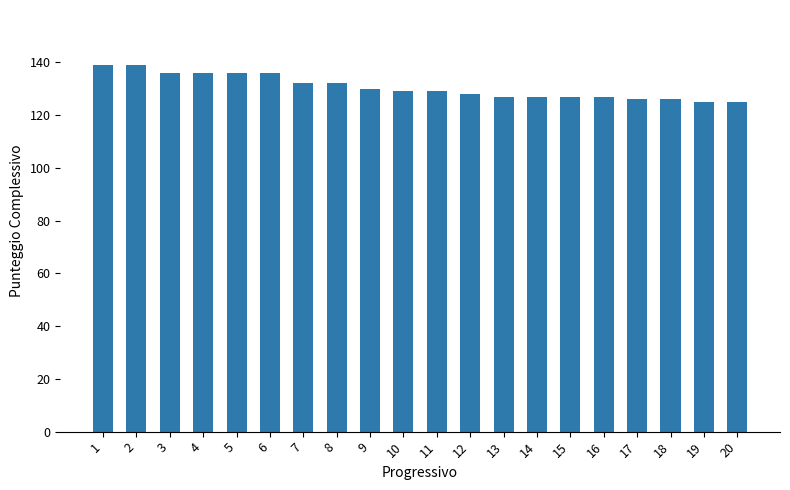

What is the sum of all values?

2612